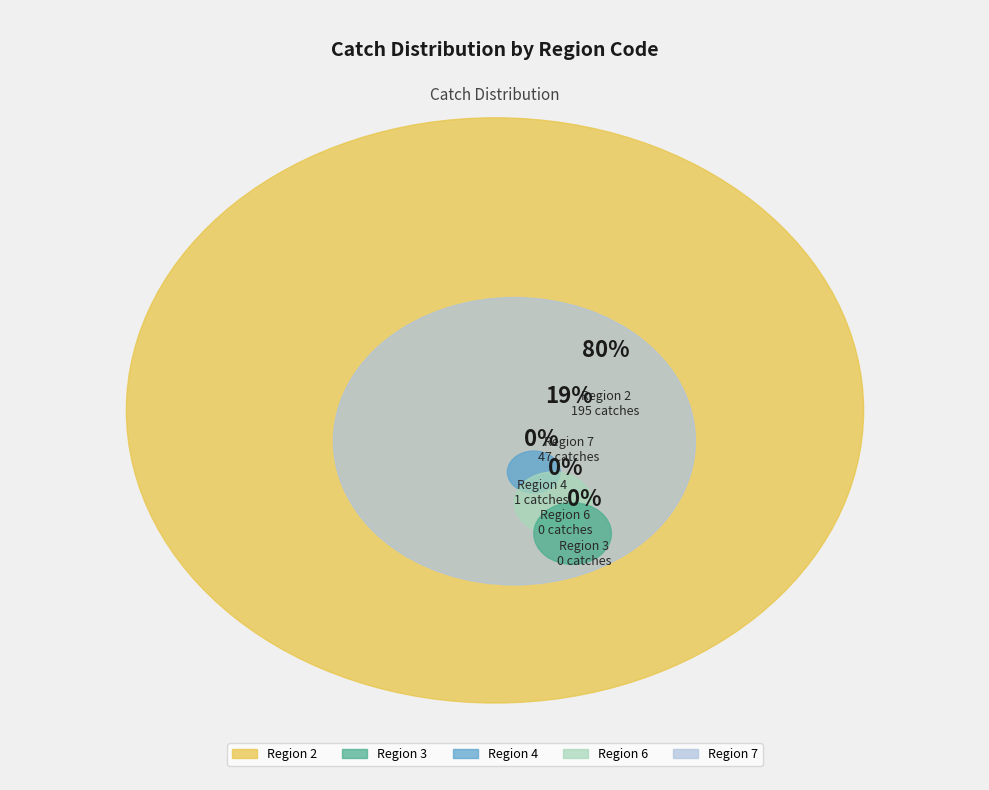

To the nearest percent, what portion does 2 represent?

80%